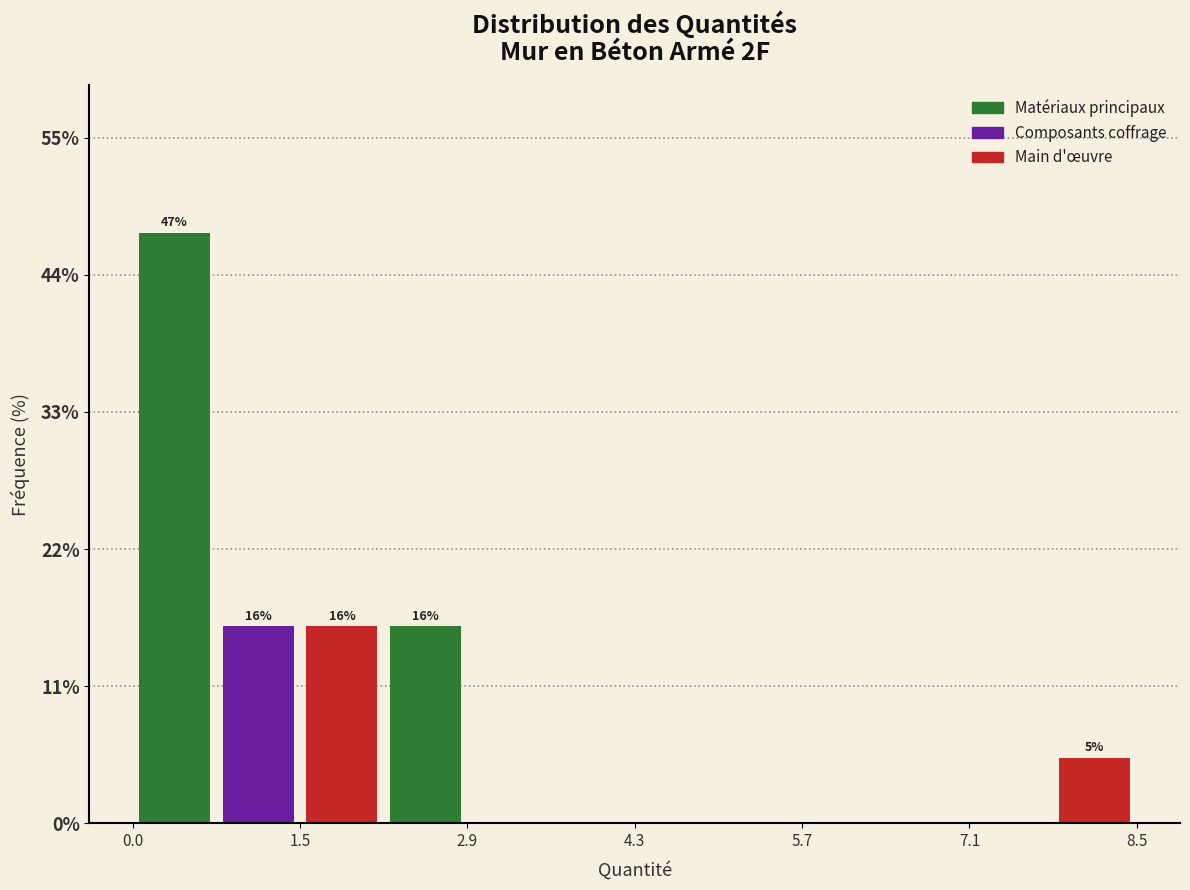

Around what value on the x-axis is the tallest bar? Give the approximate position of its centre, as read against the axis.

0.4